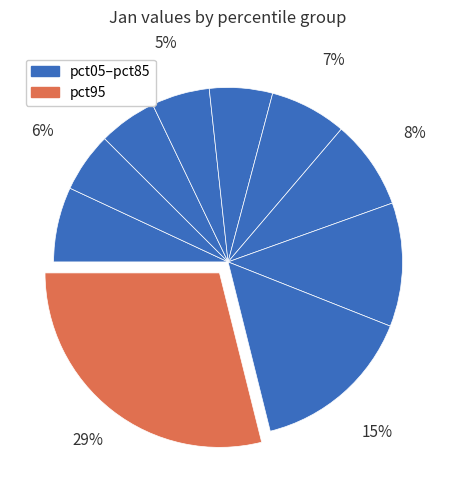

Count the number of slices in the pie.

10